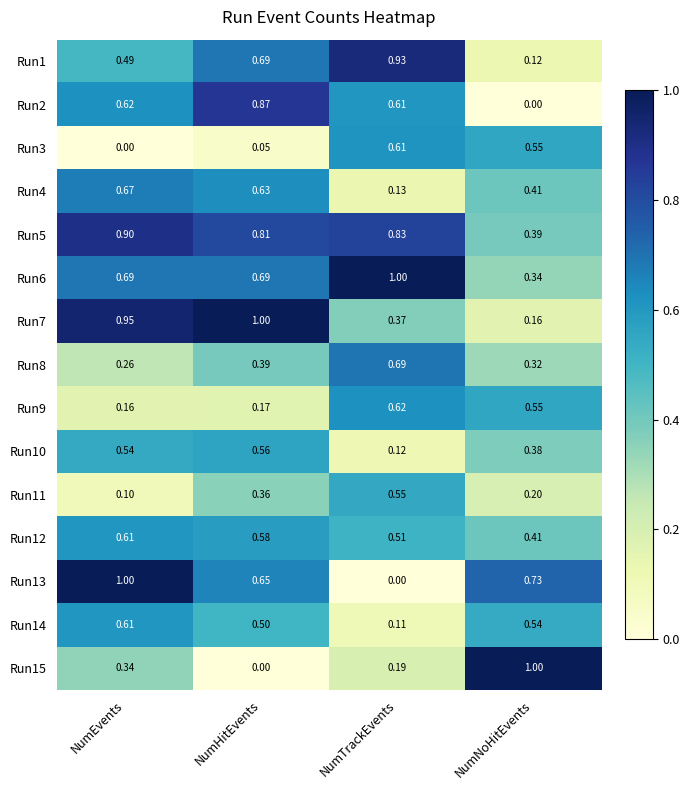

How many distinct data groups are displayed?

15